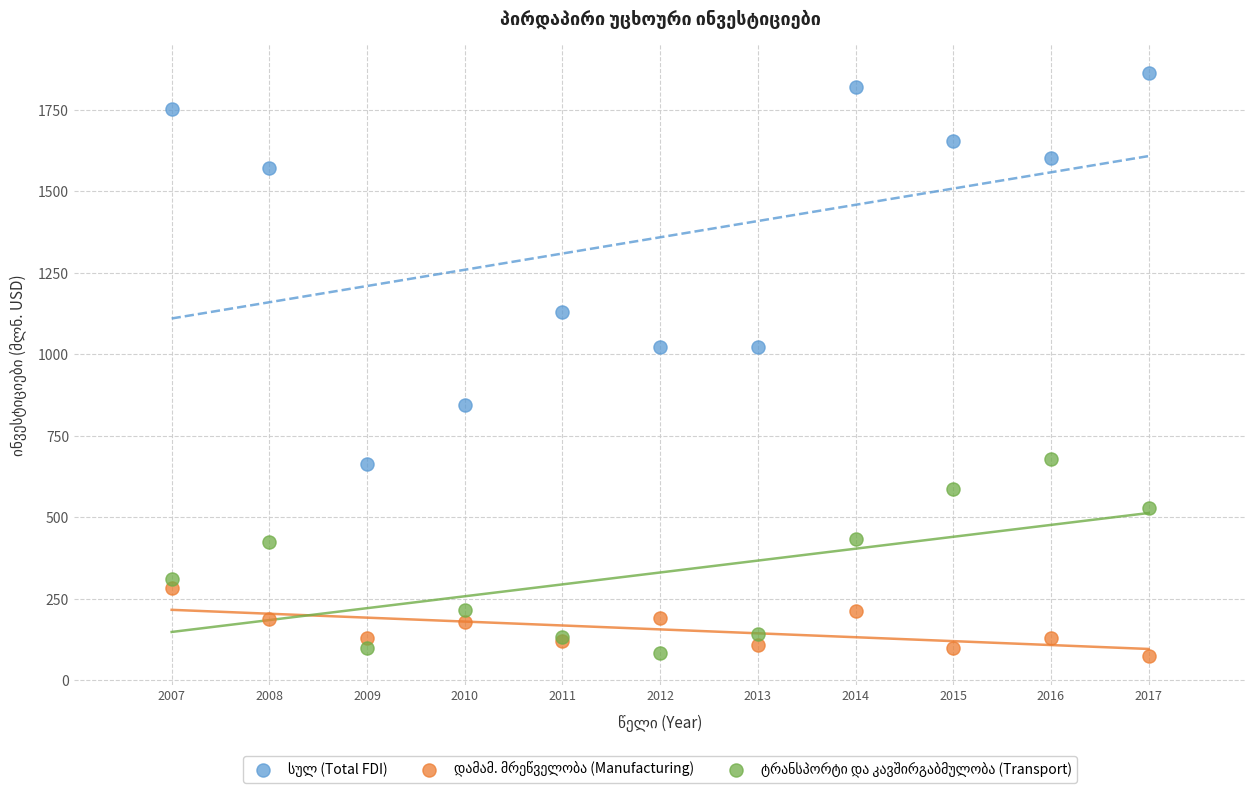

What is the X range (max minus min) for the scatter plot?

10.0